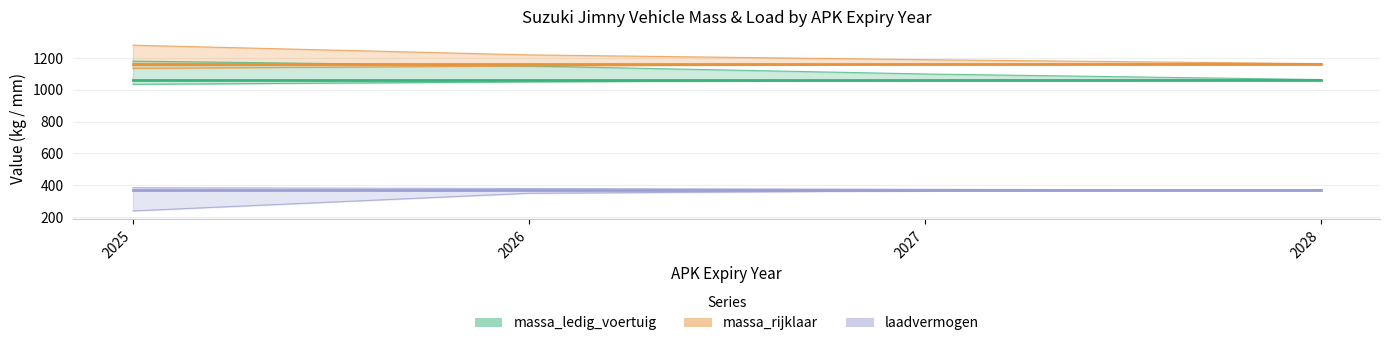

Is the value of laadvermogen at 2027 greater than the value of massa_ledig_voertuig at 2028?

No